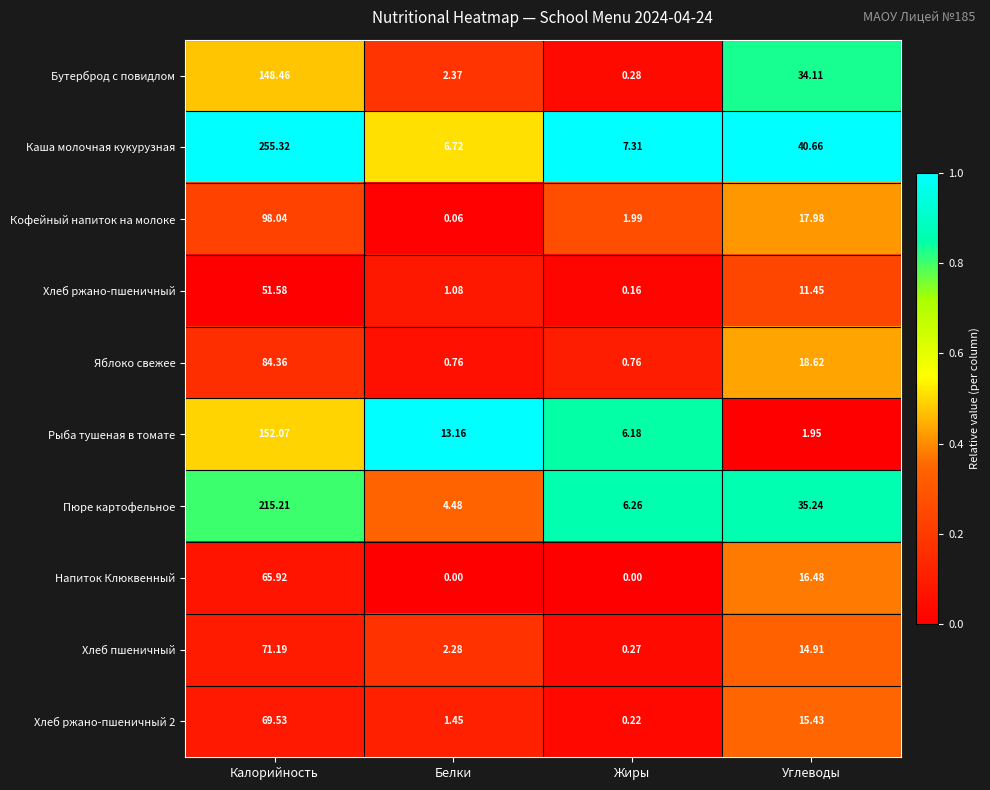

At which label is Хлеб ржано-пшеничный 2 closest to 34?

Углеводы